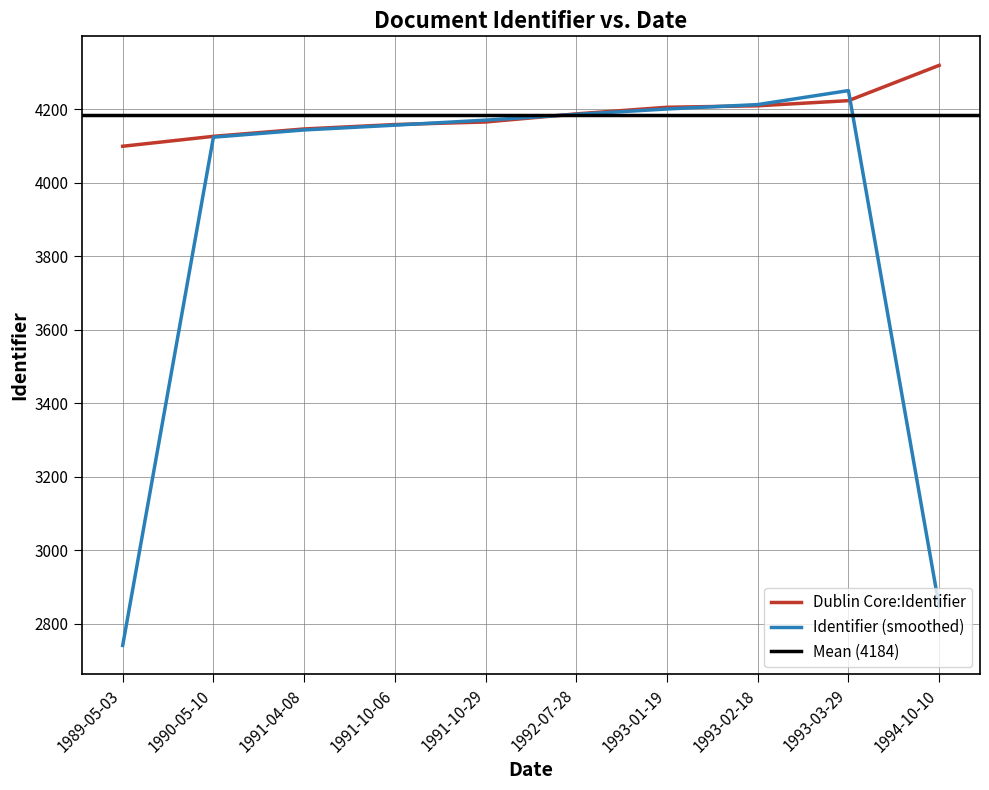

Does the chart display data point markers on the line(s)?

No